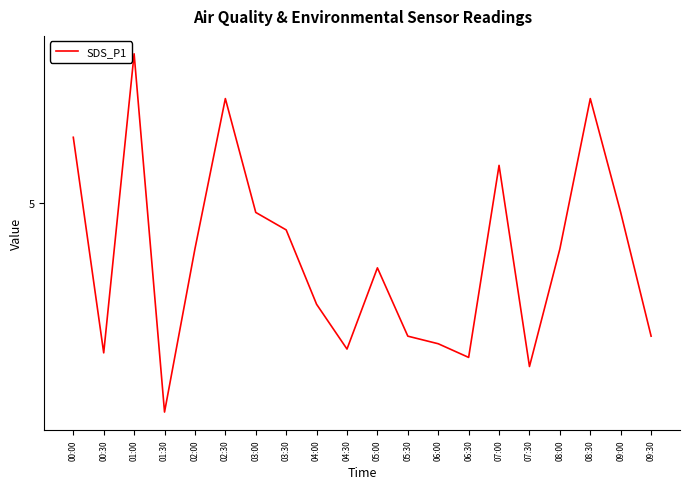

At which category does the data reach its first local valley?

00:30